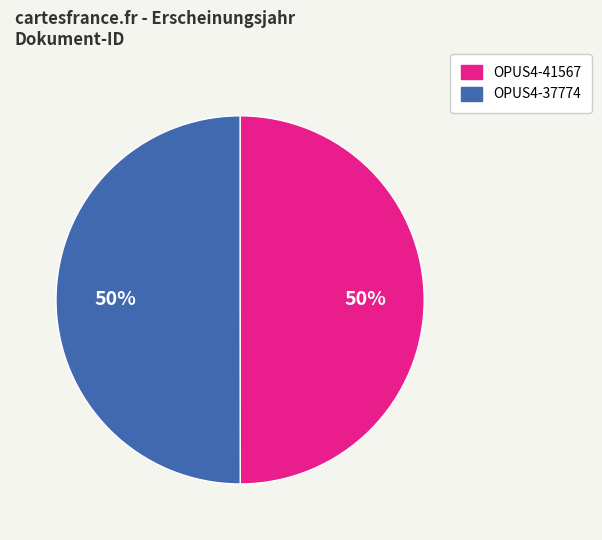

To the nearest percent, what portion does OPUS4-41567 represent?

50%